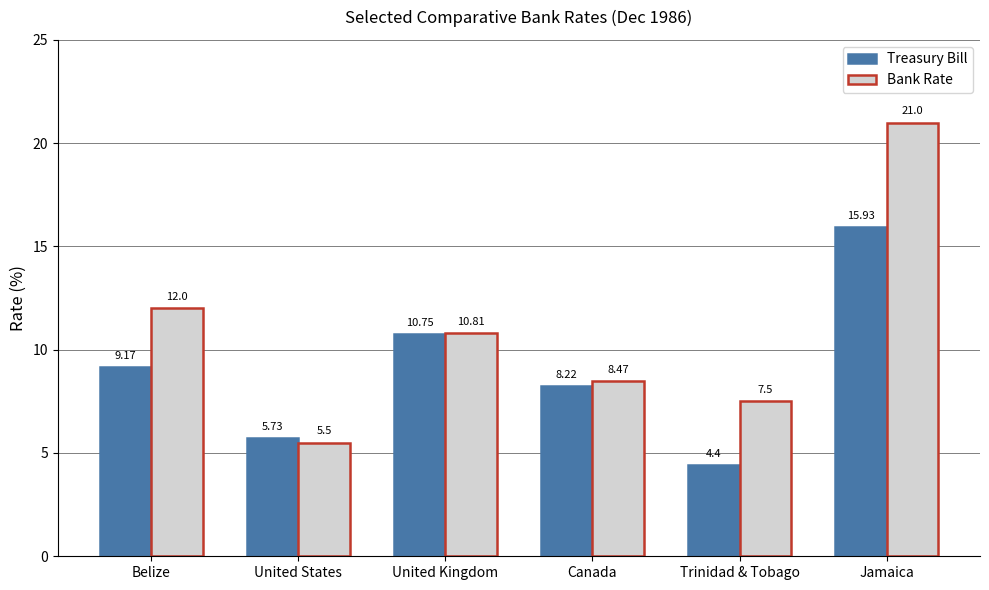

Is the value of Bank Rate at United States greater than the value of Treasury Bill at Belize?

No